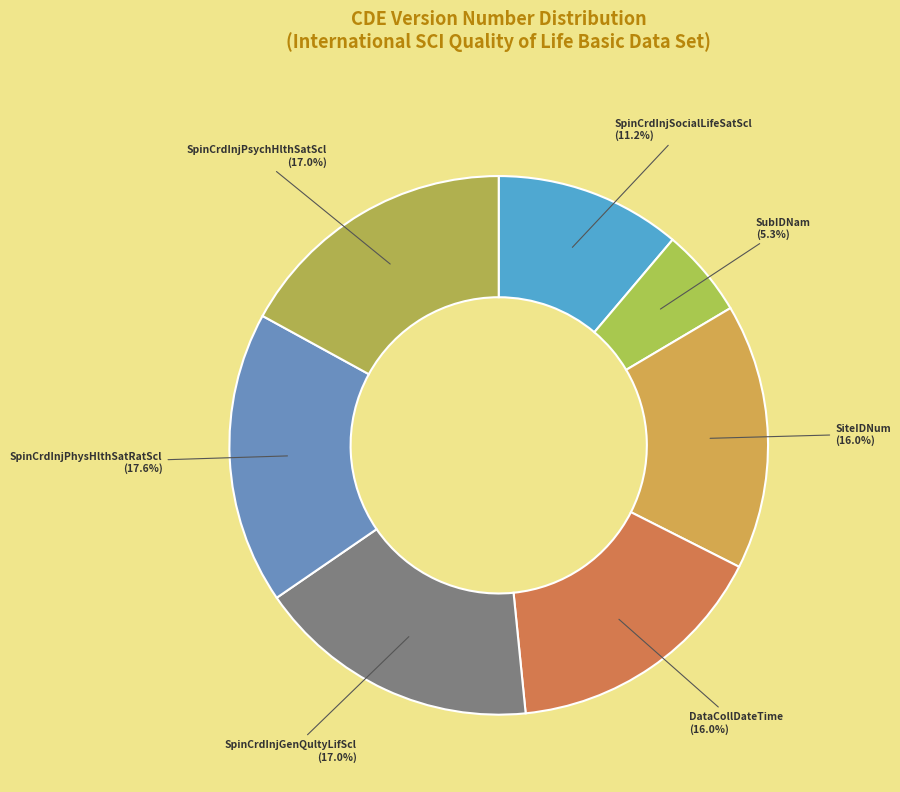

Does any single category account for the majority?

No